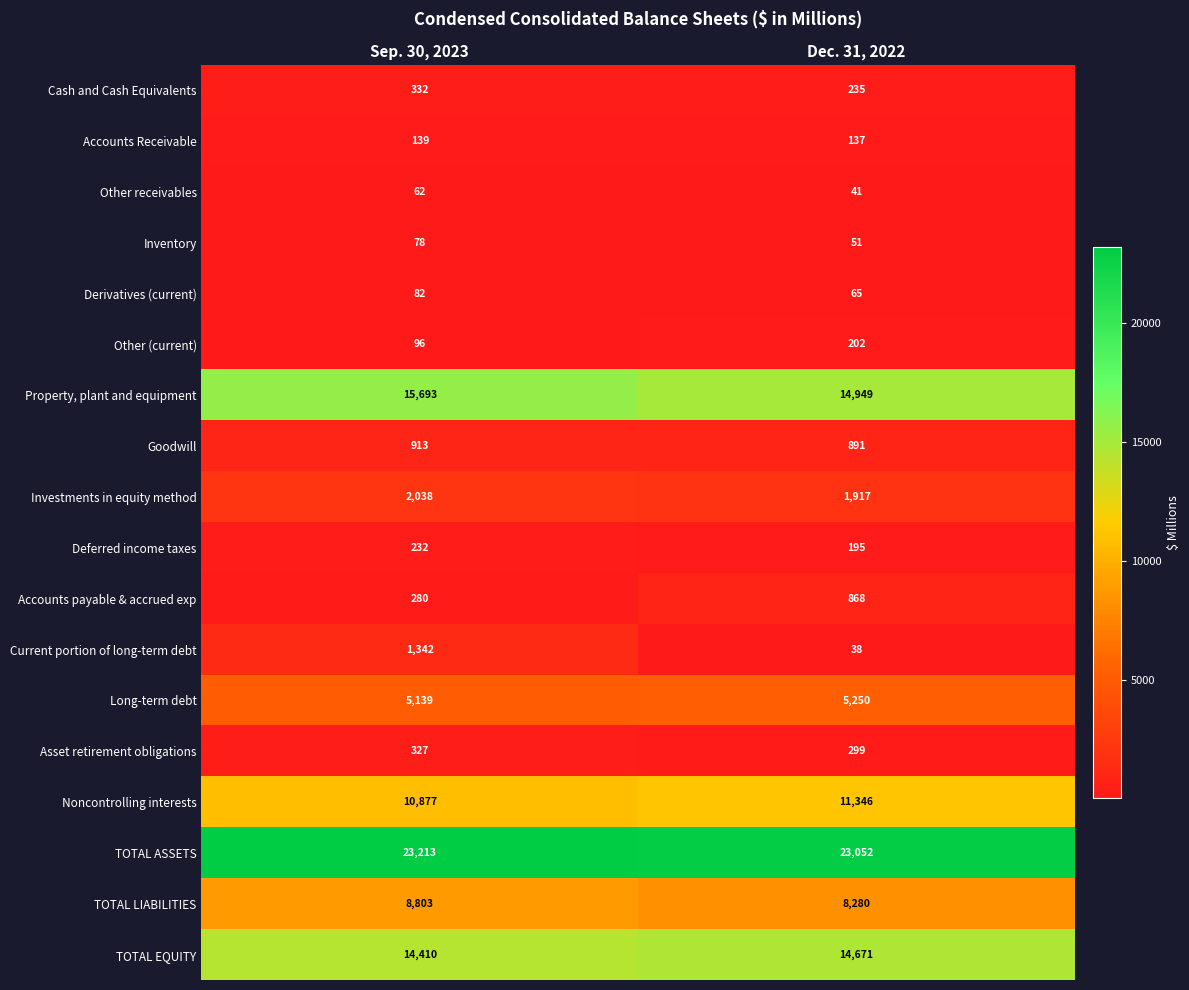

What is the total value across all series at Sep. 30, 2023?

84056